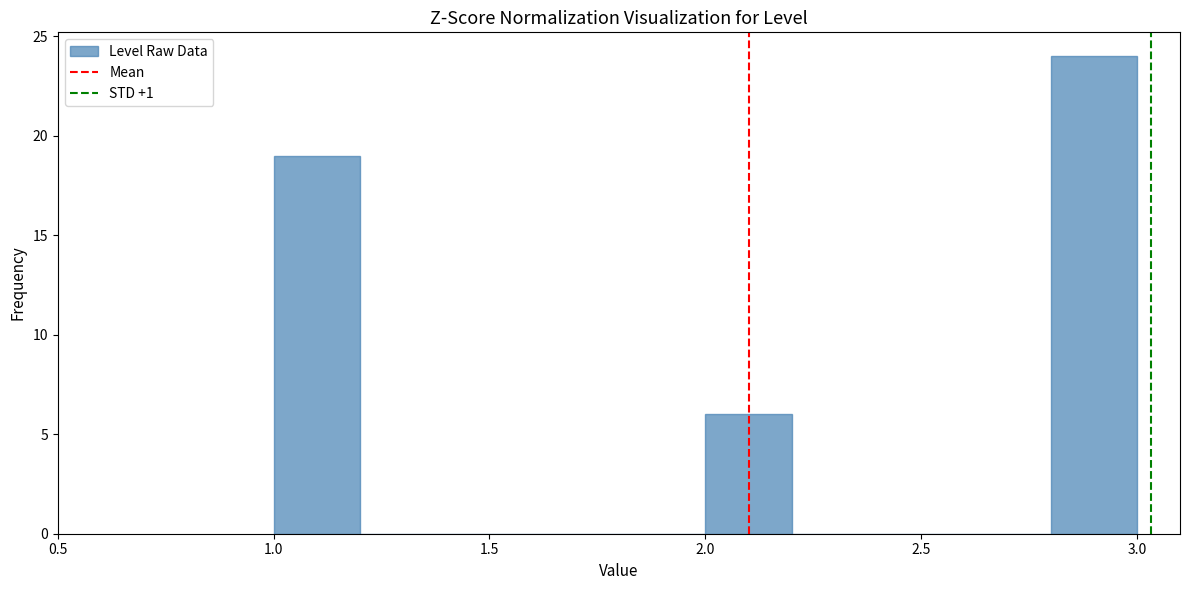

Reading left to right, list every bar in this chart as the range it spans on the x-axis followed by its height. The values are not printed on the chart, so give them approximately, as read against the axis.

1.0 to 1.2: 19
1.2 to 1.4: 0
1.4 to 1.6: 0
1.6 to 1.8: 0
1.8 to 2.0: 0
2.0 to 2.2: 6
2.2 to 2.4: 0
2.4 to 2.6: 0
2.6 to 2.8: 0
2.8 to 3.0: 24